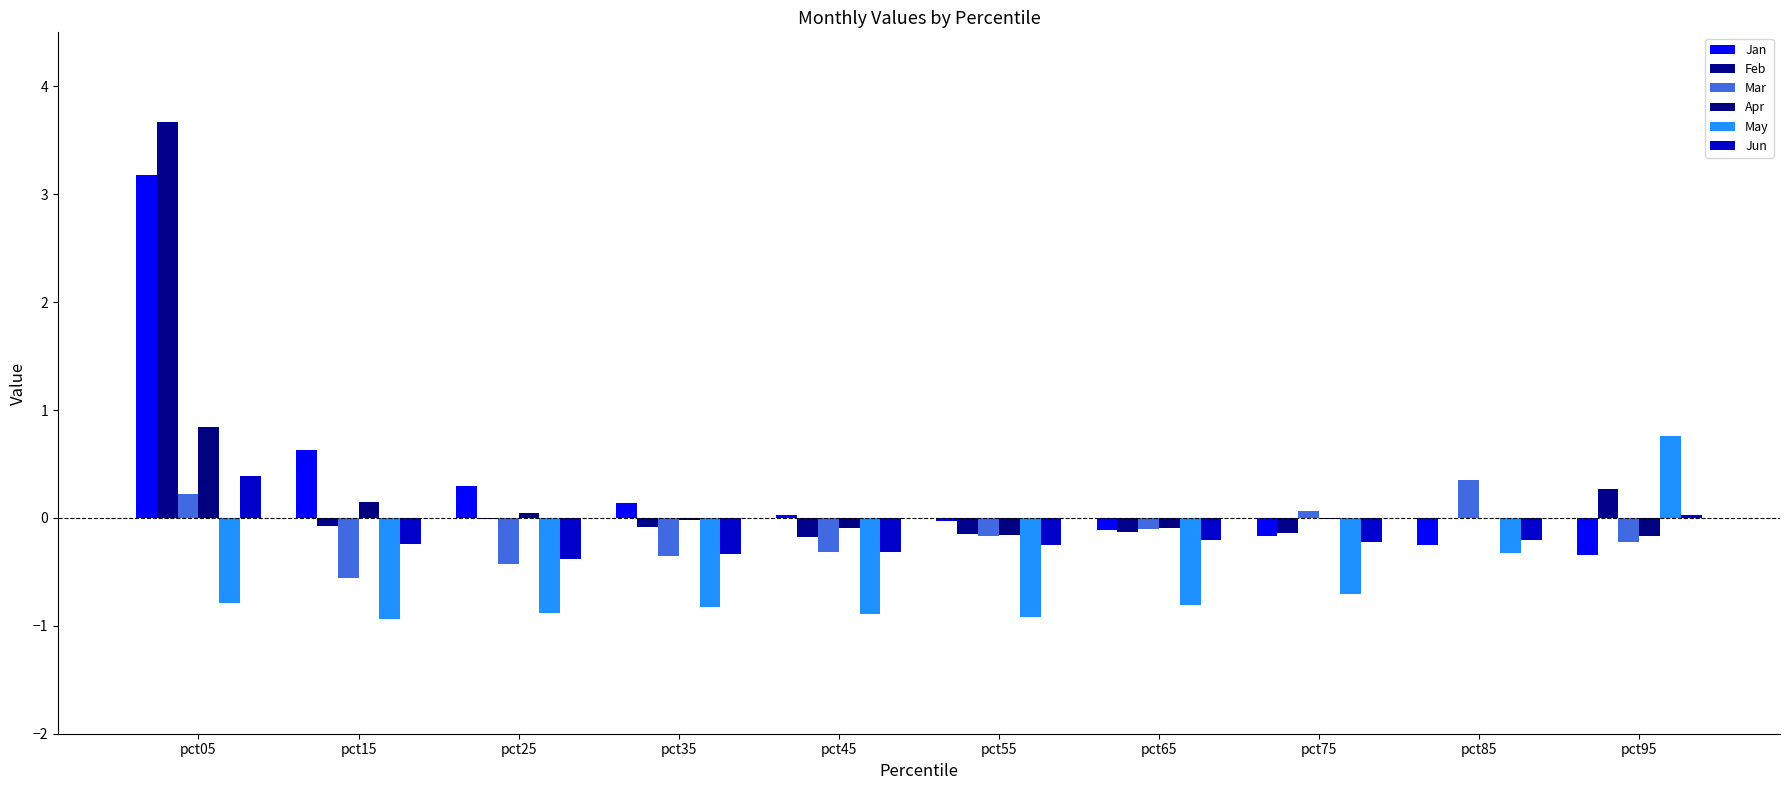

How many series are shown in this chart?

6